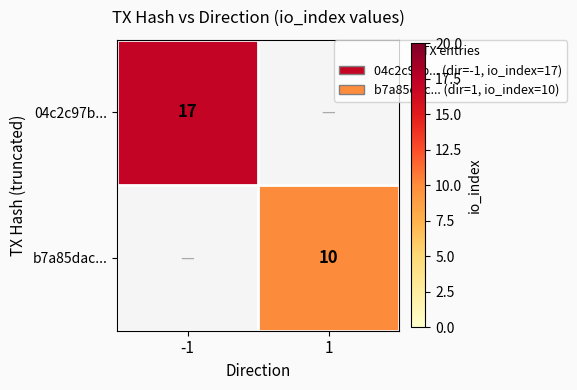

The value of b7a85dac... at 1 is 10. True or false?

True